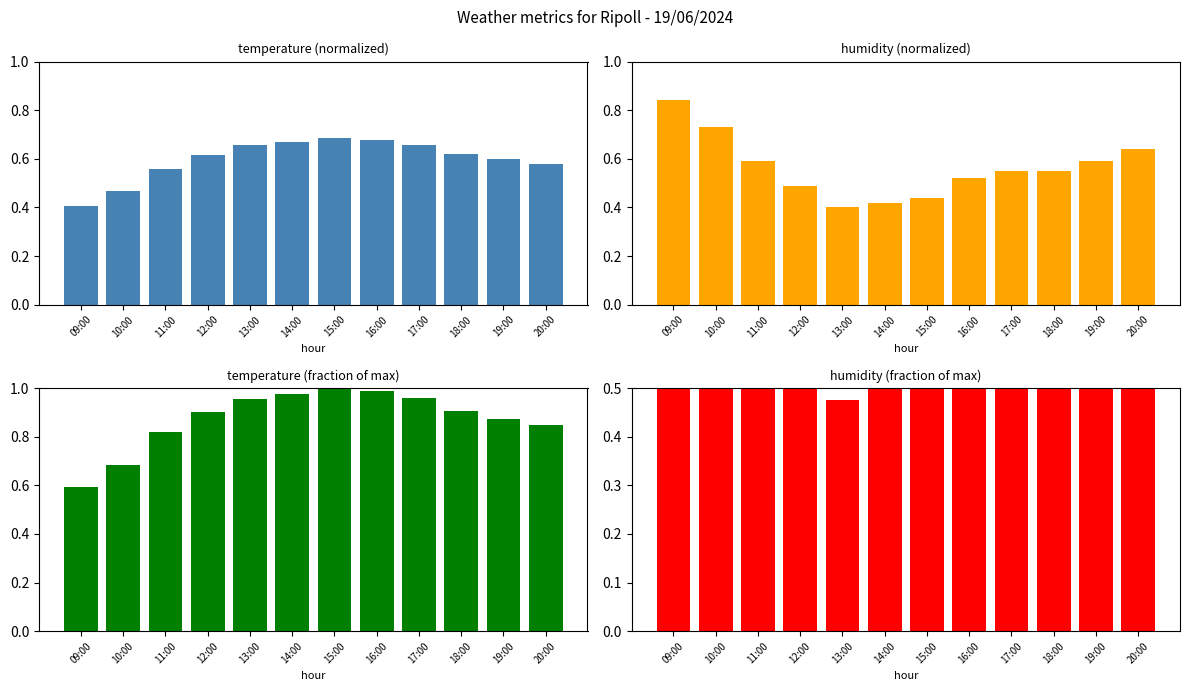

What is the difference between the highest and lowest values at 13:00?

0.6